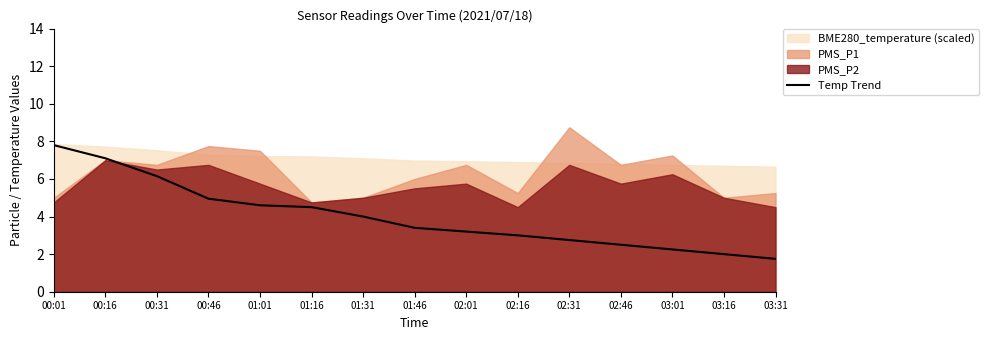

What is the label of the 14th point from the left?

03:16